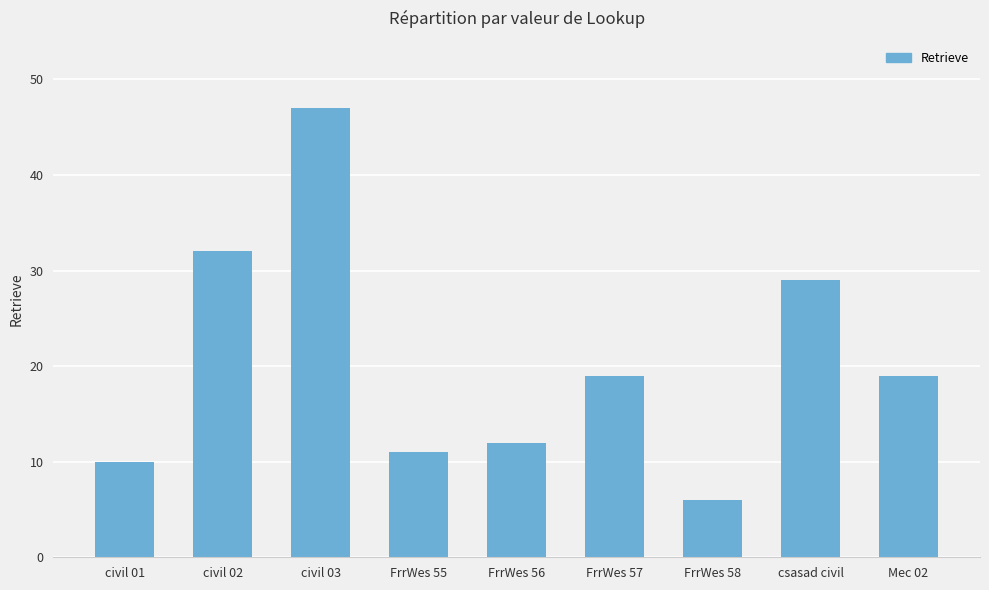

The chart shows a value of 65 at civil 03. True or false?

False